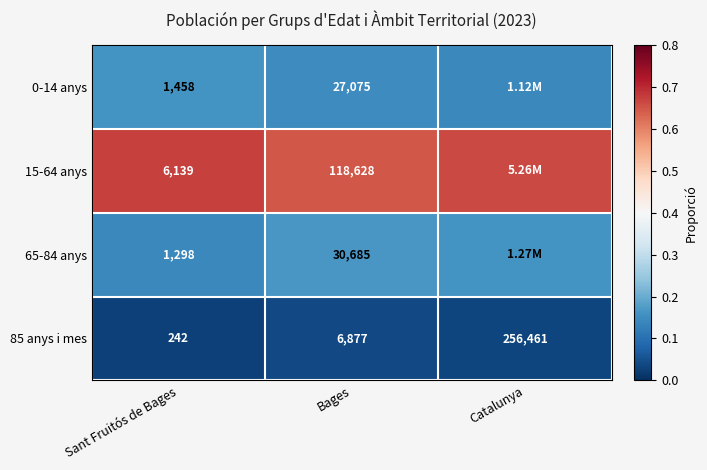

How many distinct data groups are displayed?

4